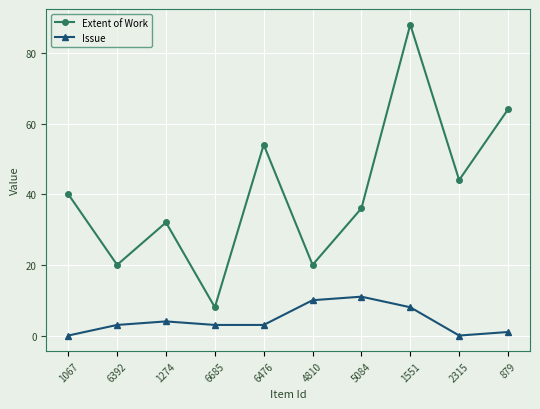

Which series has the largest total across all categories?

Extent of Work